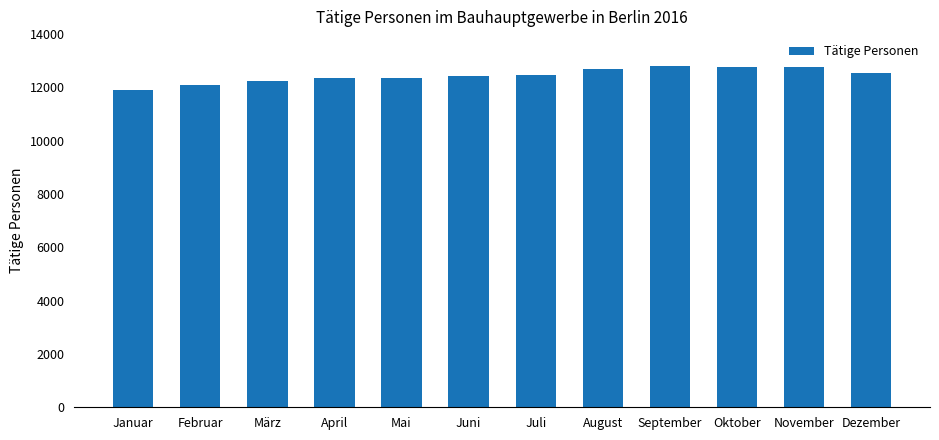

What is the label of the 11th bar from the left?

November